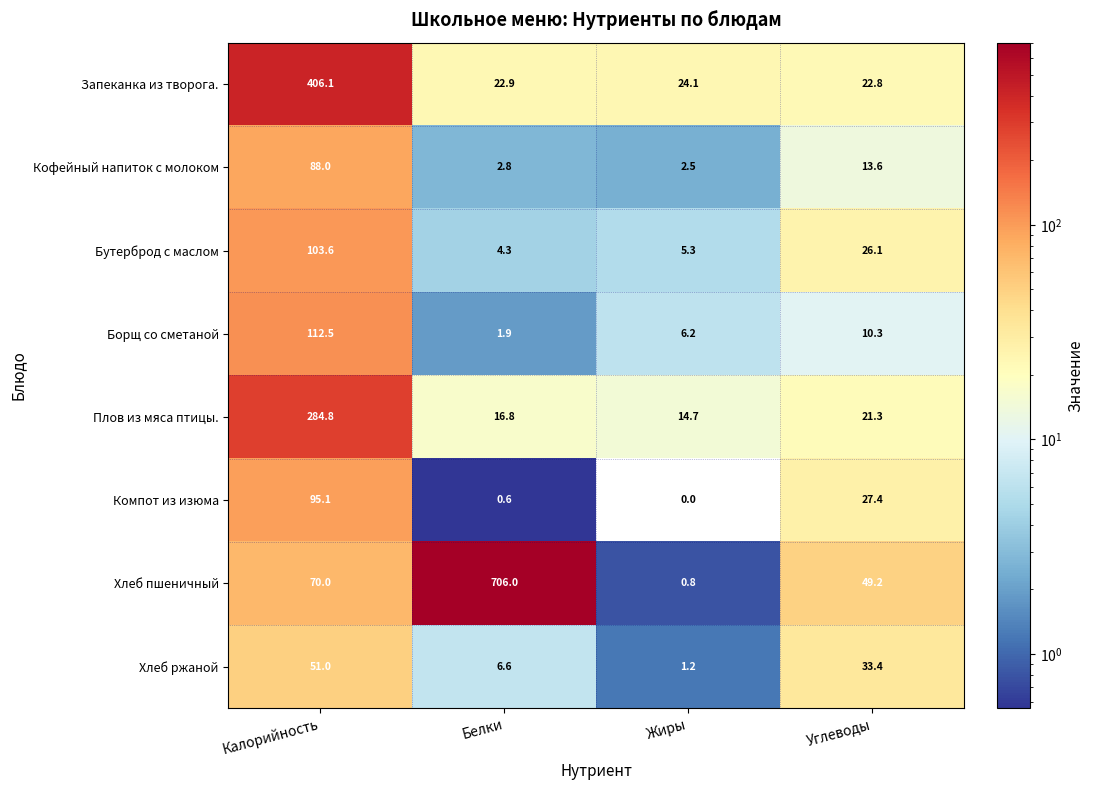

At which category is the sum across all series the highest?

Калорийность